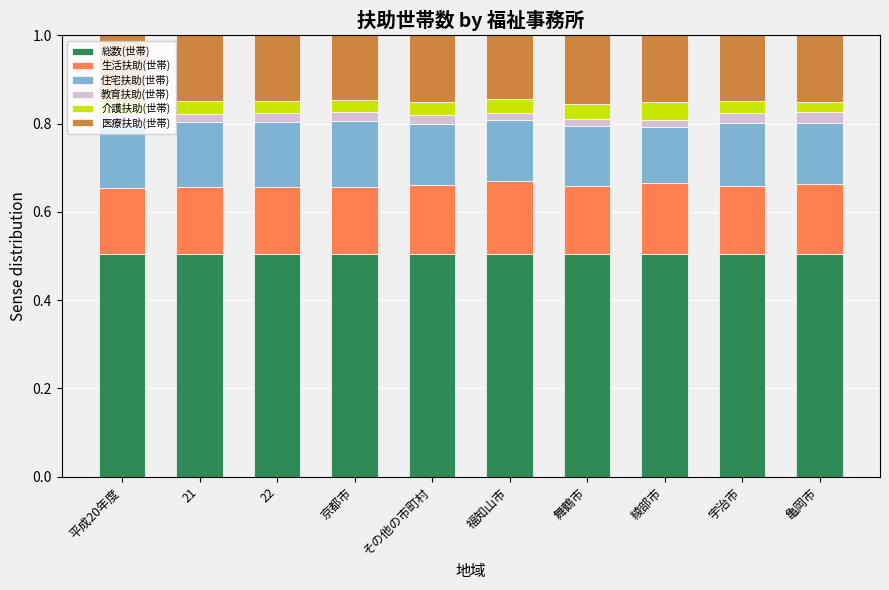

What are all the series names shown in the legend?

総数(世帯), 生活扶助(世帯), 住宅扶助(世帯), 教育扶助(世帯), 介護扶助(世帯), 医療扶助(世帯)